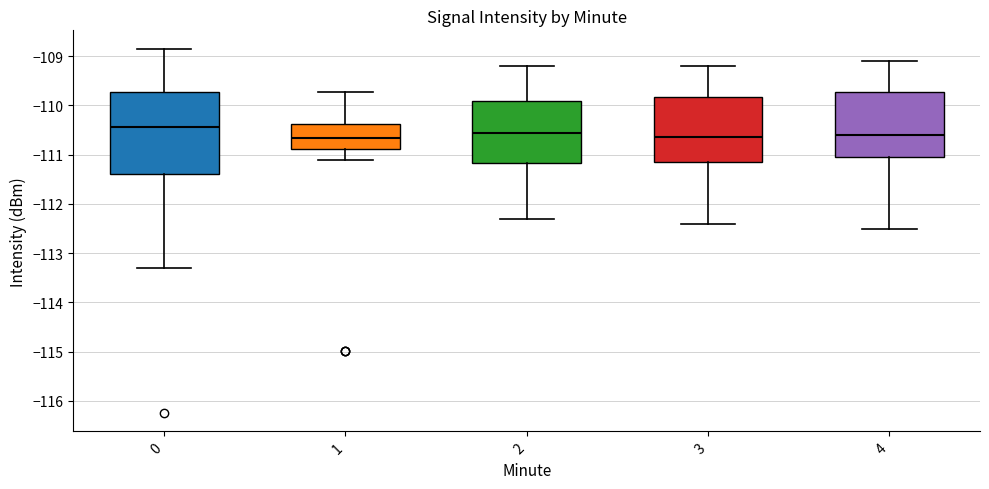

Reading left to right, transcribe this box plot: for each box, give where its median line is, the range the box spans, and where its two whiskers end, as read against the y-axis. The values are not printed on the chart, so give them approximately, as read against the axis.

0: median -110.4, box -111.4 to -109.7, whiskers -113.3 to -108.8
1: median -110.7, box -110.9 to -110.4, whiskers -111.1 to -109.7
2: median -110.5, box -111.2 to -109.9, whiskers -112.3 to -109.2
3: median -110.6, box -111.1 to -109.8, whiskers -112.4 to -109.2
4: median -110.6, box -111.0 to -109.7, whiskers -112.5 to -109.1